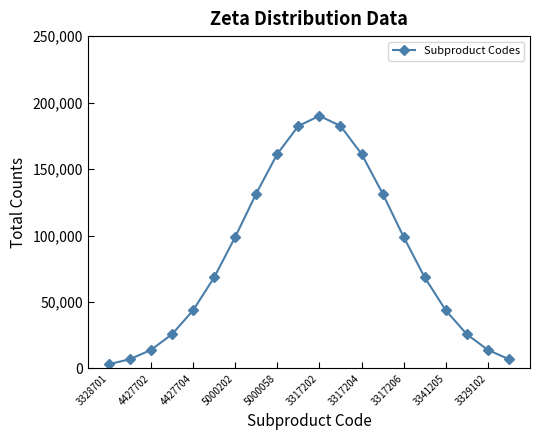

What is the difference between the second highest and second lowest values?

175436